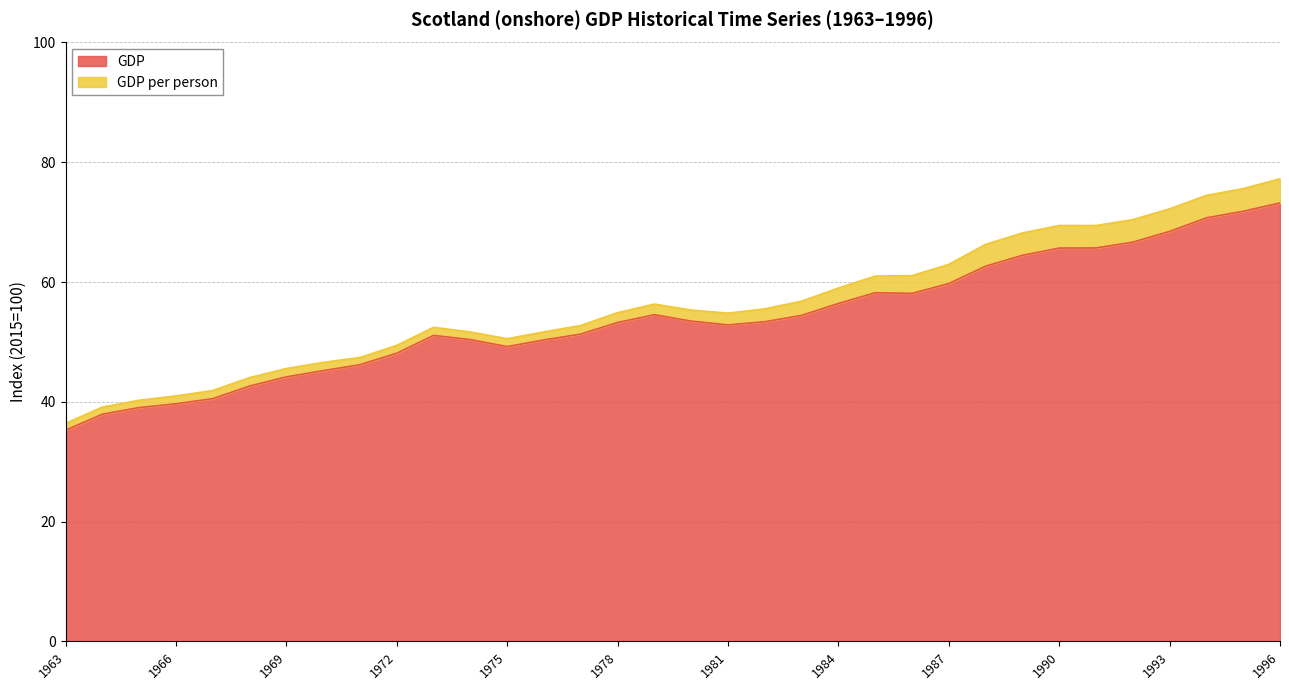

True or false: GDP per person has a value of 86.3 at 1984.

False